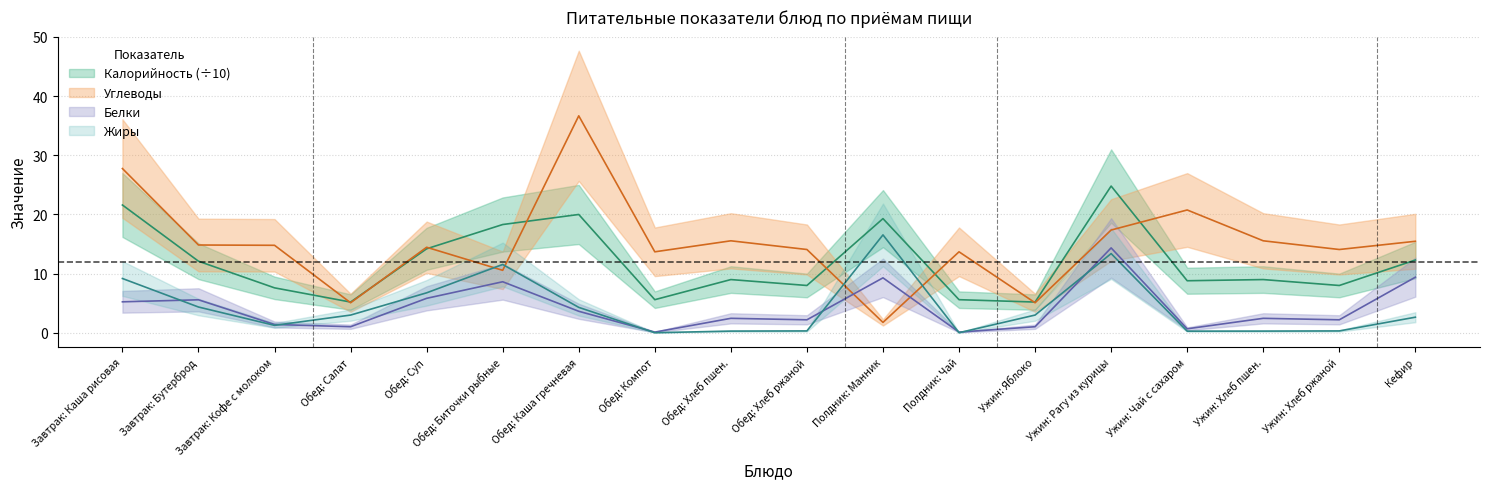

Reading right to left, list all the values displayed in this chart.

Калорийность: 12.3	8.0	9.0	8.8	24.8	5.2	5.6	19.3	8.0	9.0	5.6	20.0	18.3	14.2	5.2	7.6	12.1	21.6
Белки: 9.4	2.2	2.5	0.7	14.3	1.0	0.1	9.3	2.2	2.5	0.1	3.6	8.6	5.8	1.0	1.4	5.6	5.2
Жиры: 2.6	0.3	0.3	0.3	13.4	3.0	0.0	16.6	0.3	0.3	0.0	4.3	11.6	6.8	3.0	1.3	4.4	9.2
Углеводы: 15.5	14.1	15.6	20.8	17.4	5.1	13.7	1.8	14.1	15.6	13.7	36.7	10.6	14.5	5.1	14.8	14.8	27.8